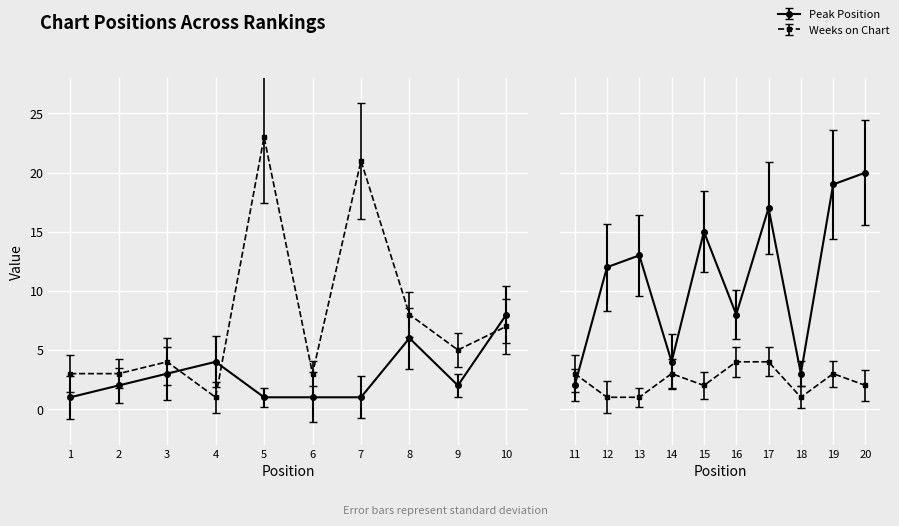

What is the approximate value of Weeks on Chart at 10?

7